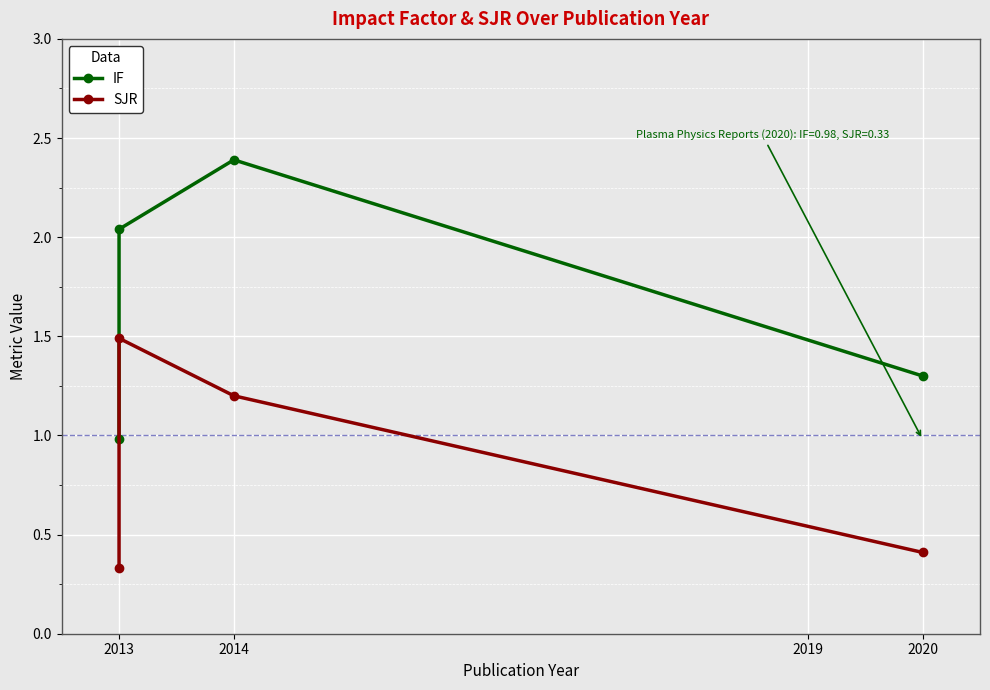

Which has a higher value, 2014 or 2013?

2014